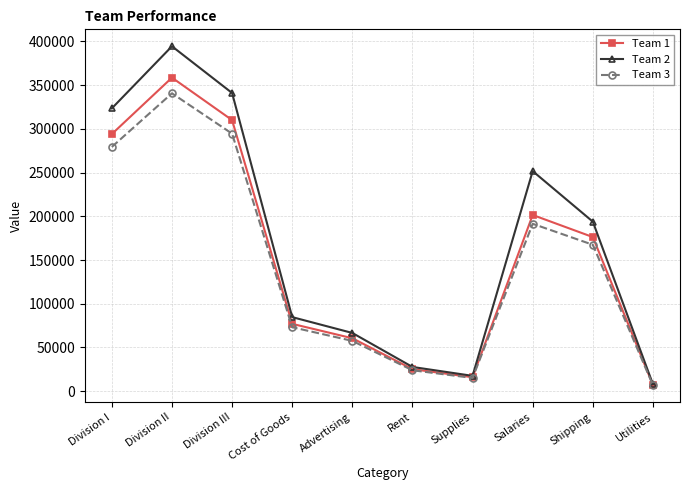

What is the spread (max minus min) of values at Division I?

44100.0